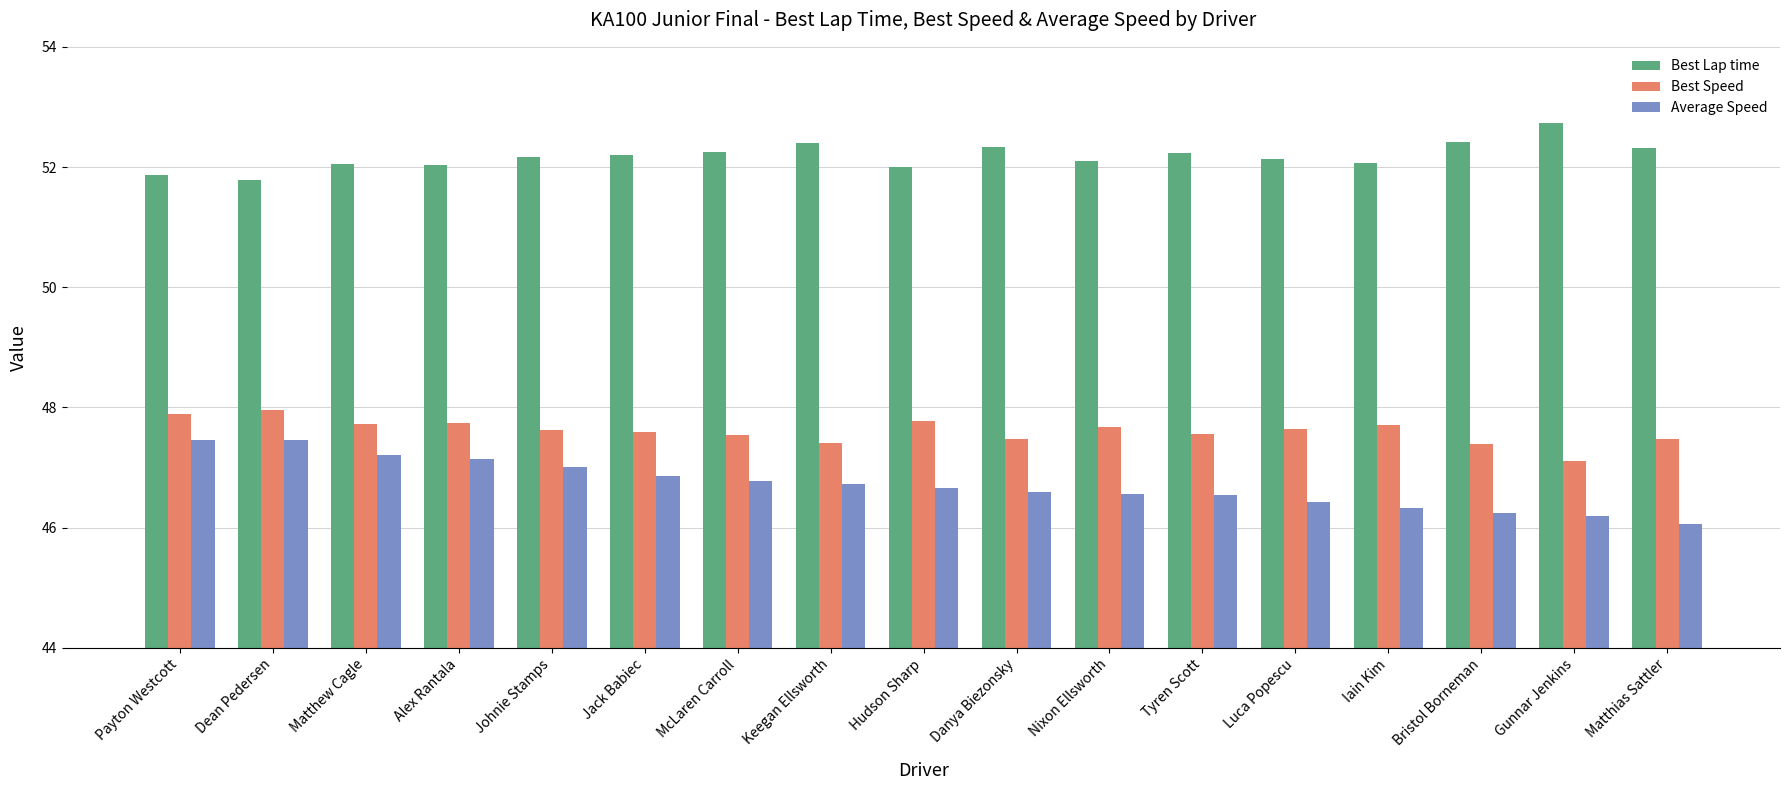

What is the maximum value for Best Lap time?

52.7